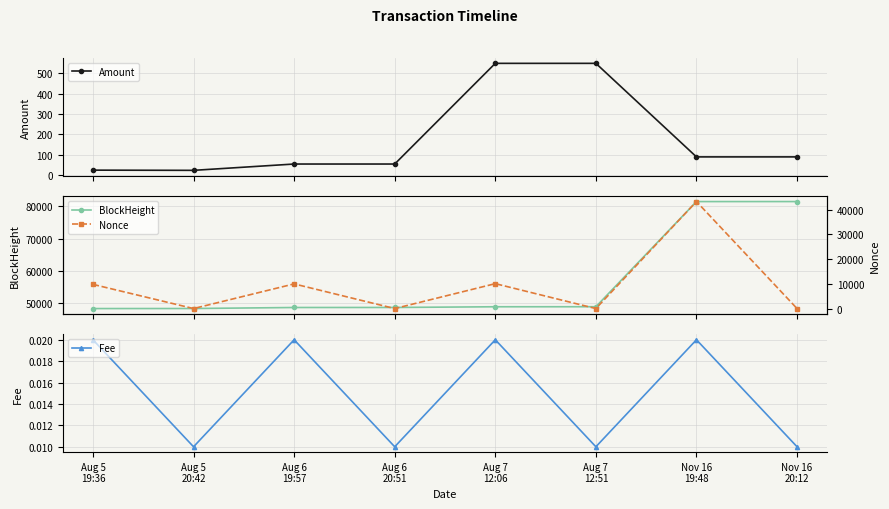

Is the value of Nonce at Aug 5
20:42 greater than the value of Fee at Nov 16
20:12?

No